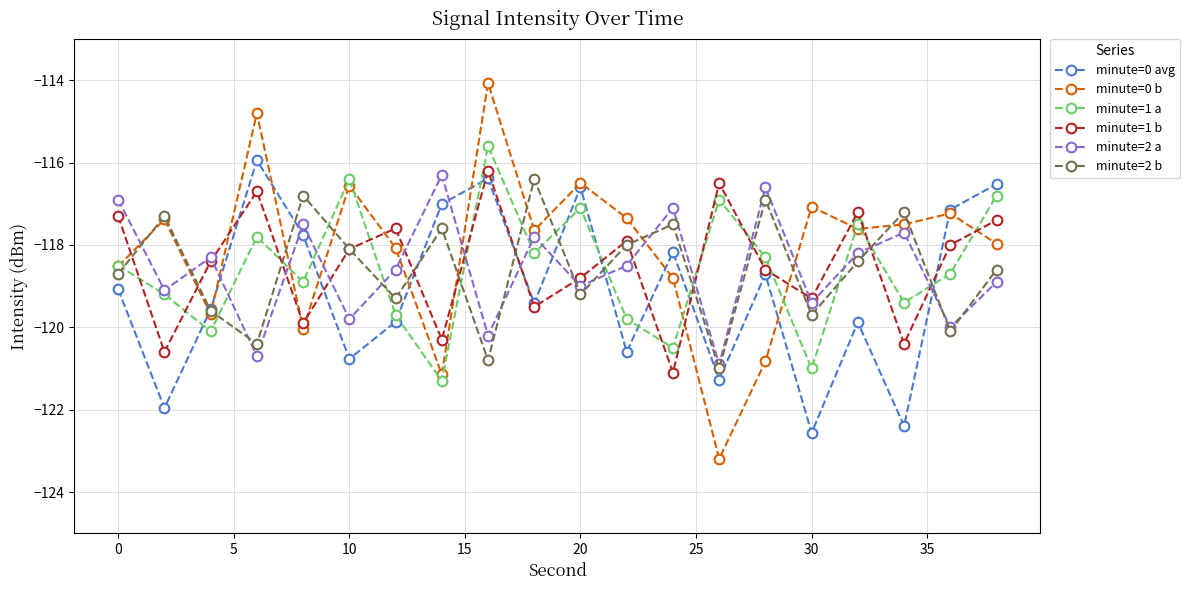

What is the value of the minute=2 a point at the 19th from the left?

-120.0